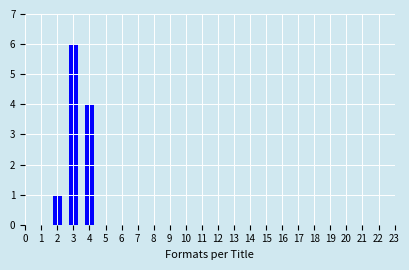

Reading right to left, transcribe all the data shown in this chart.

23=0	22=0	21=0	20=0	19=0	18=0	17=0	16=0	15=0	14=0	13=0	12=0	11=0	10=0	9=0	8=0	7=0	6=0	5=0	4=4	3=6	2=1	1=0	0=0